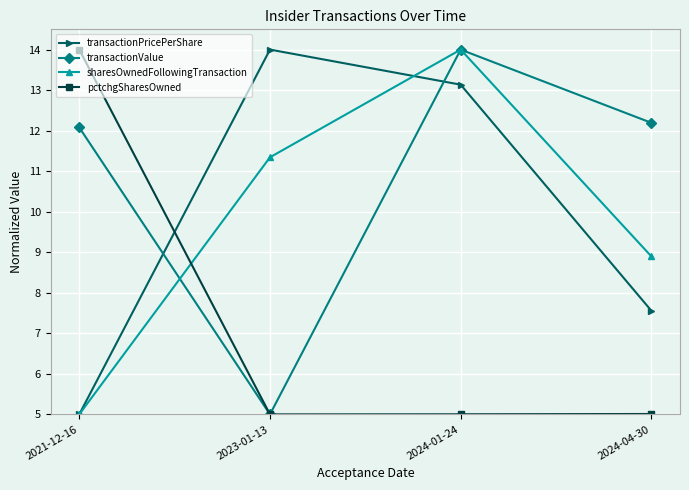

What are all the series names shown in the legend?

transactionPricePerShare, transactionValue, sharesOwnedFollowingTransaction, pctchgSharesOwned